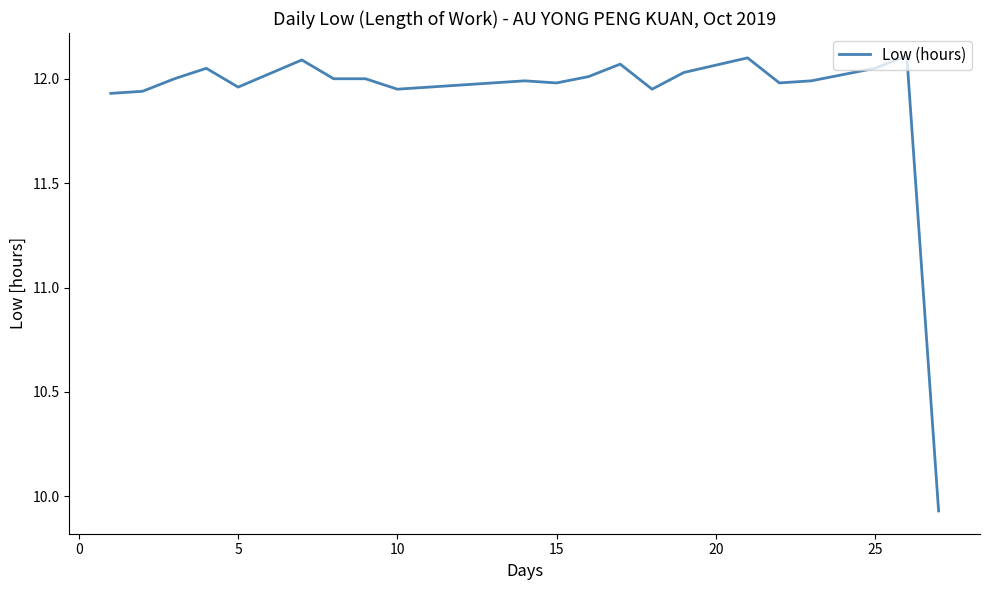

What is the difference between the maximum and minimum values?

2.2